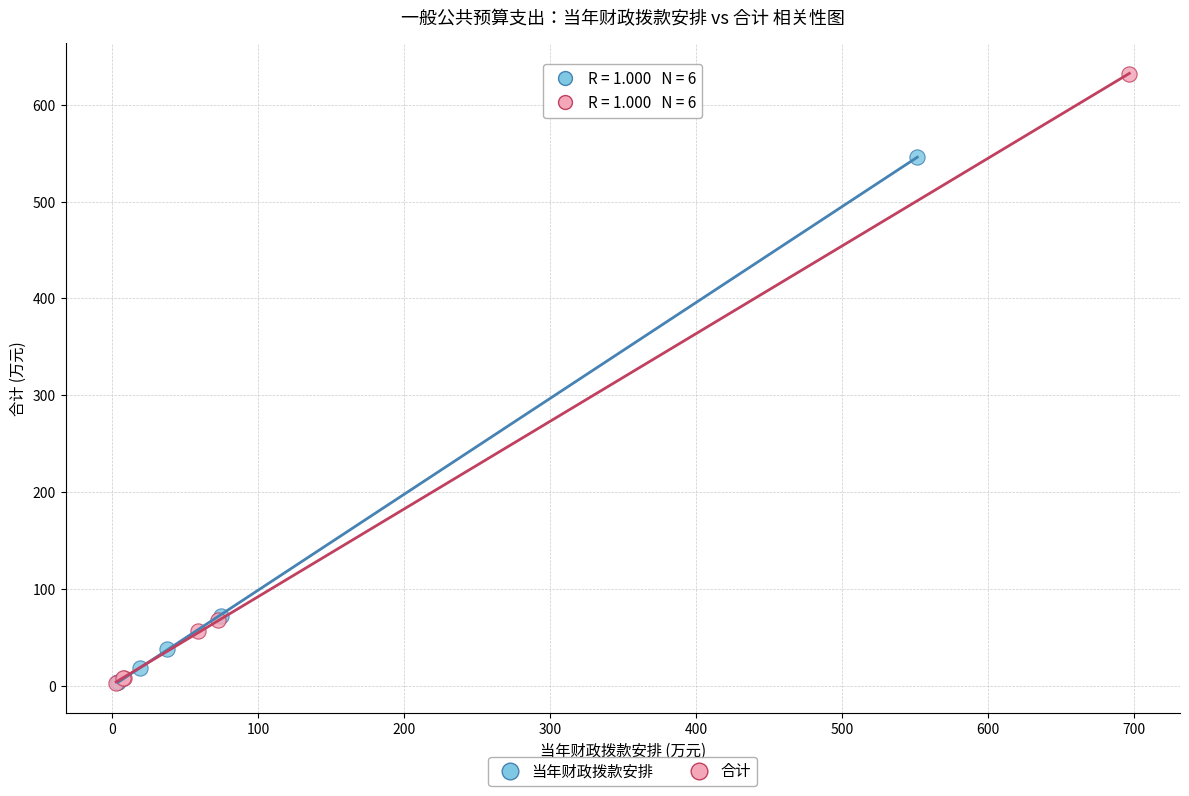

Which series has the widest spread of Y values?

合计